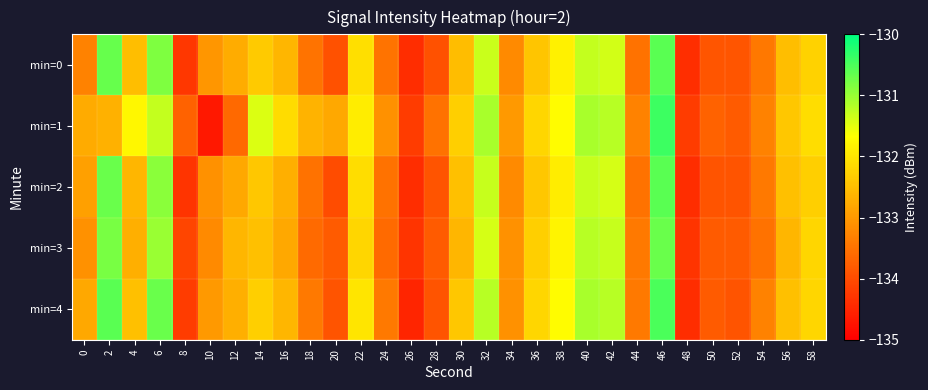

Count the number of categories in the chart.

30